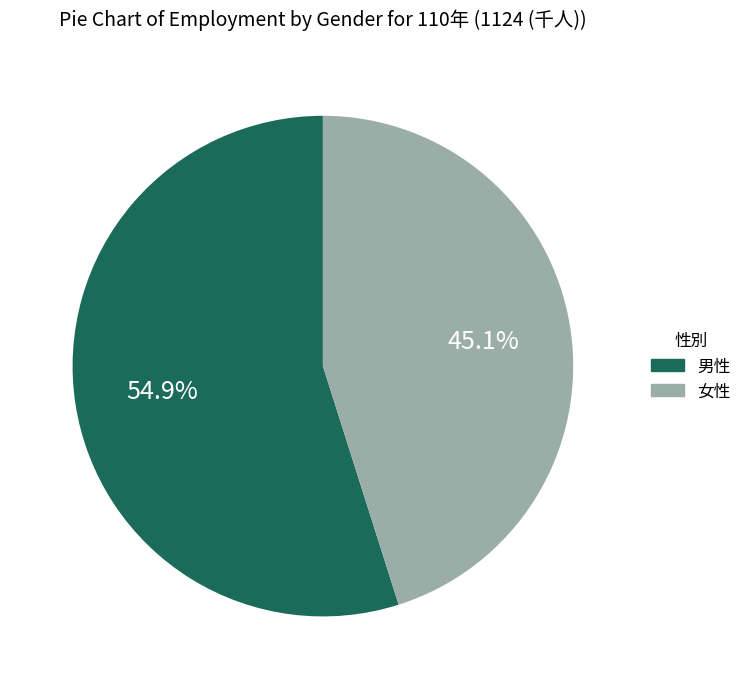

Is there a majority slice in this chart?

Yes